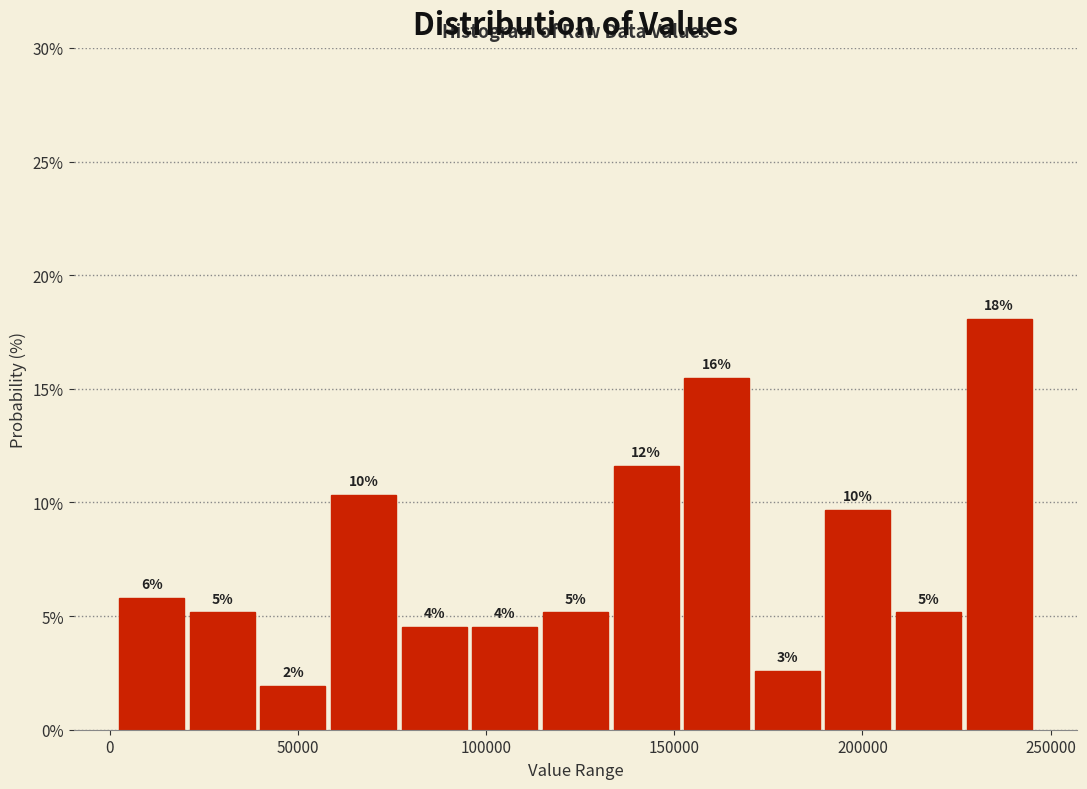

Read against the x-axis, roughly where is the centre of the tallest bar?

235000